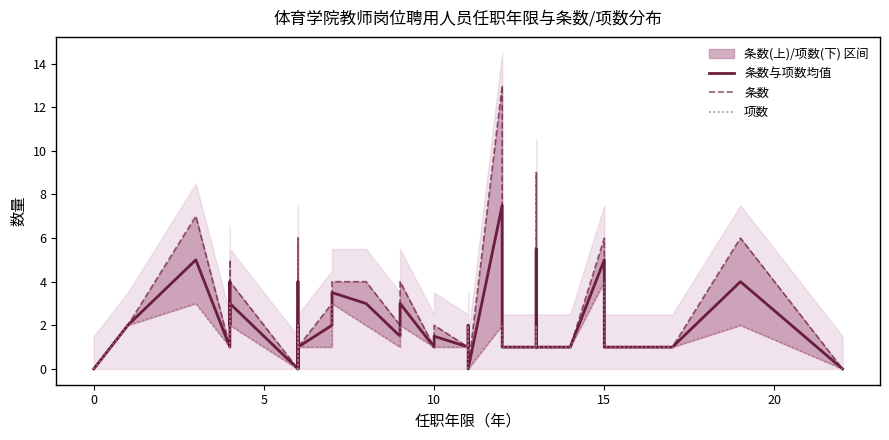

True or false: 项数 and 条数与项数均值 intersect in this chart.

False